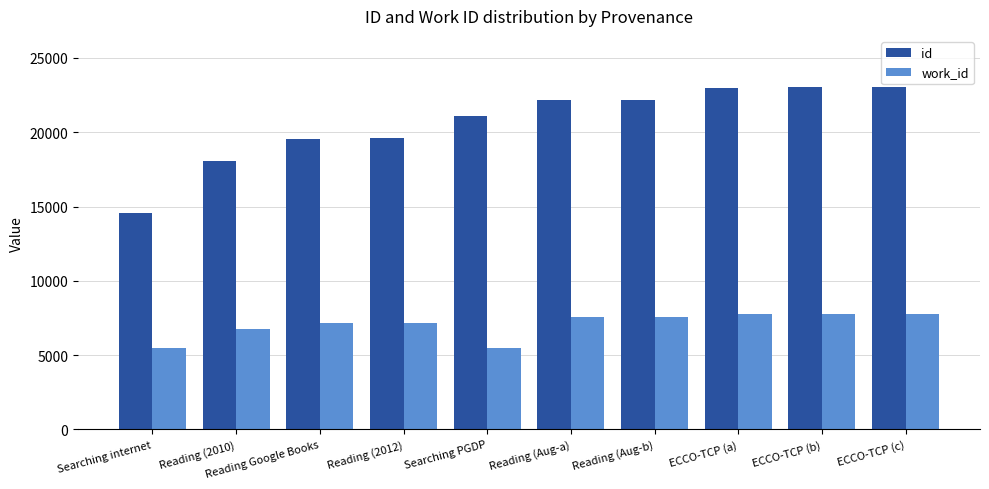

What is the label of the 5th bar from the left?

Searching PGDP